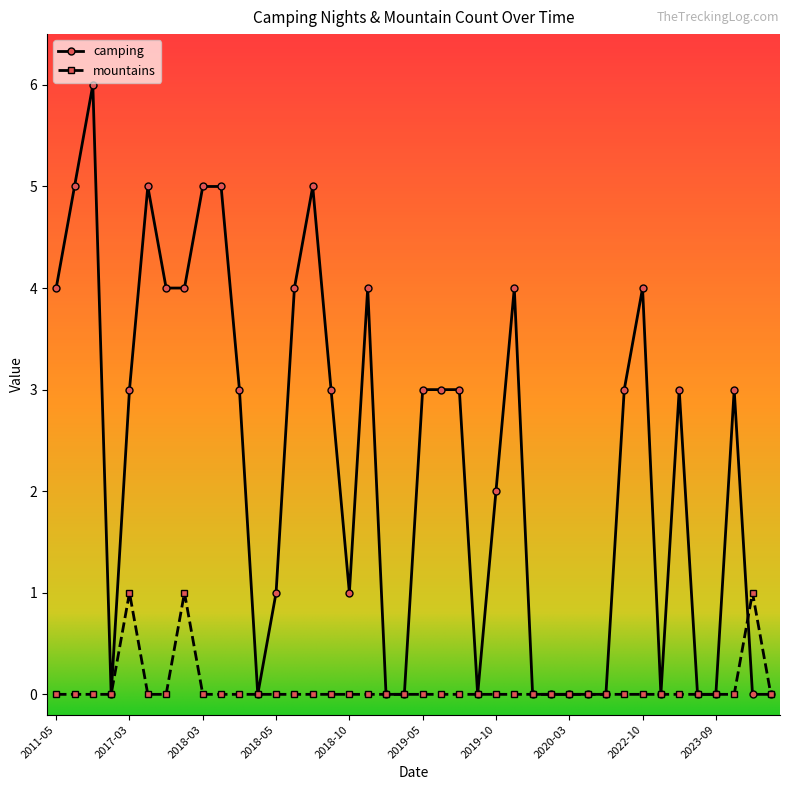

What is the sum of all mountains values?

3